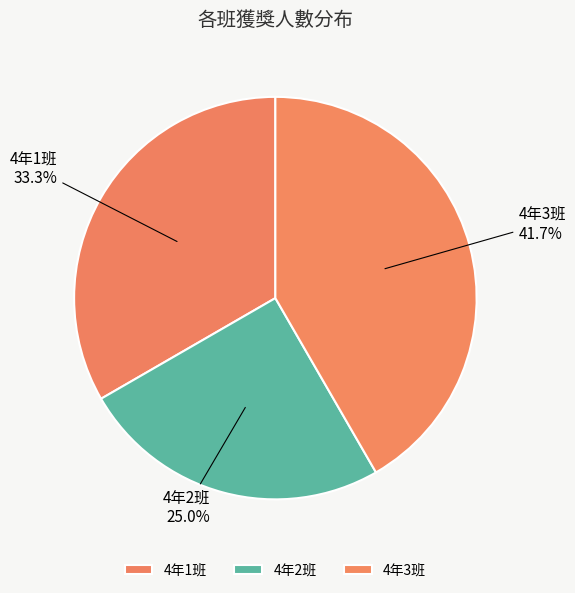

What is the total percentage of 4年3班 and 4年1班?

75.0%